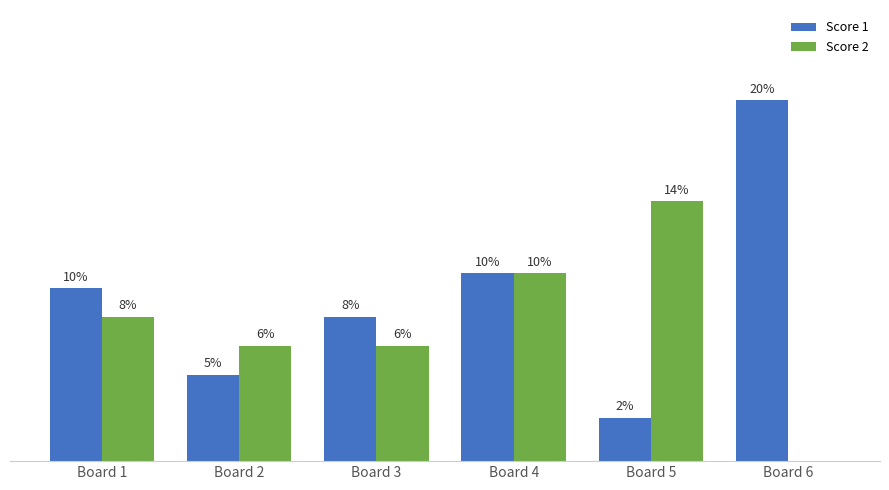

At which category is the sum across all series the highest?

Board 4